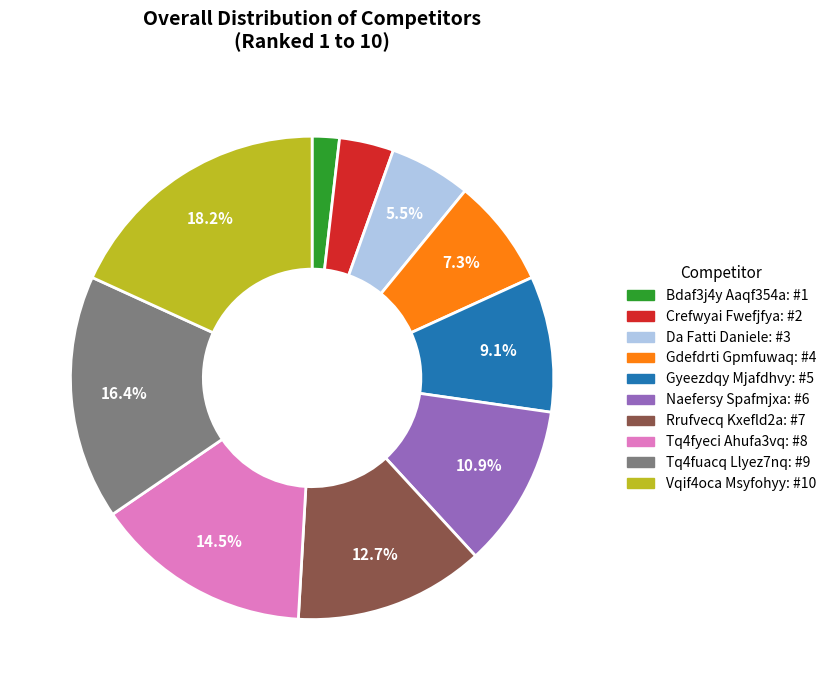

How many segments does this pie chart have?

10